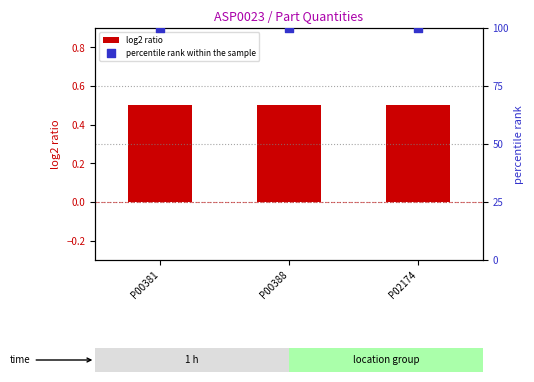

Which series contains the lowest Y value?

log2 ratio